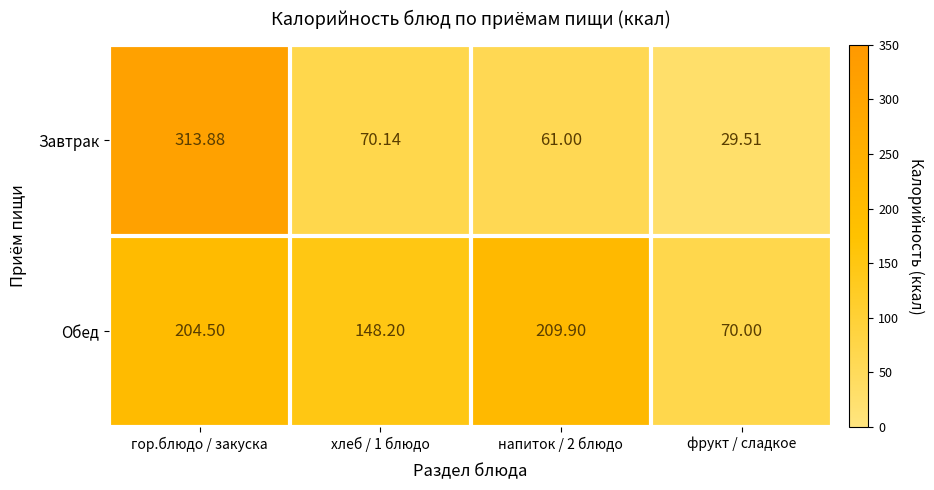

At which label does Завтрак reach its minimum?

фрукт / сладкое